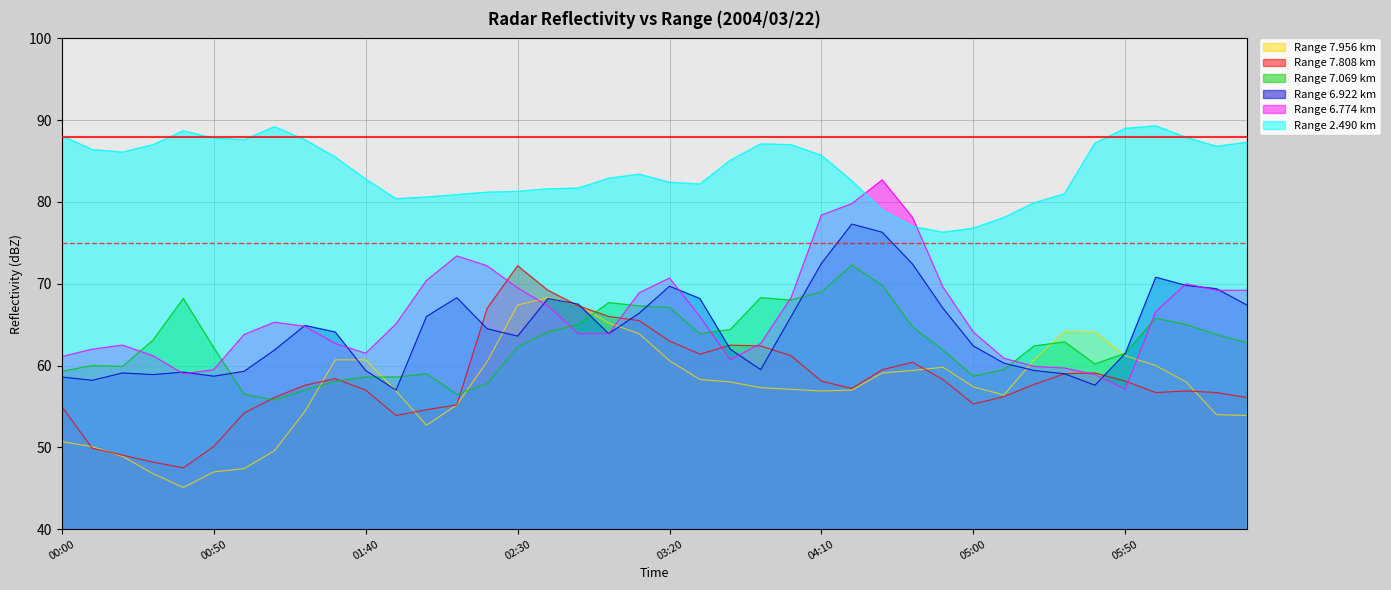

How many intersections are there between 6.922 and 6.774?

11